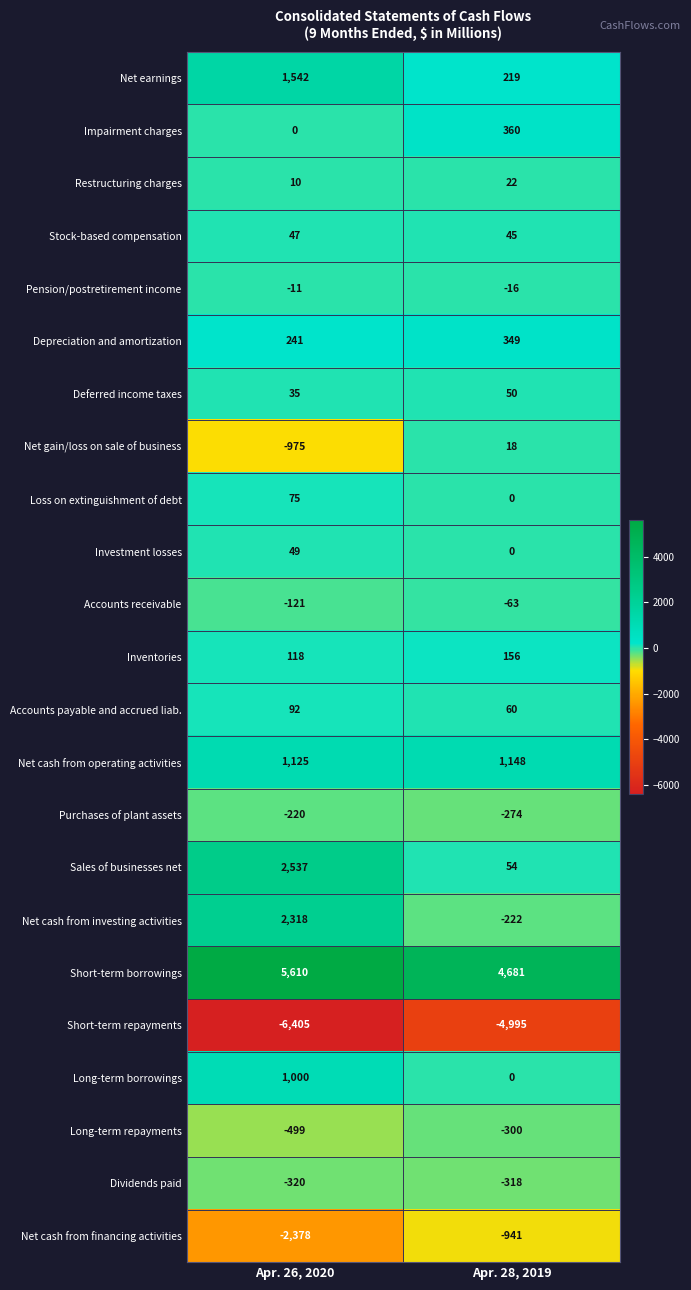

What is the maximum value for Loss on extinguishment of debt?

75